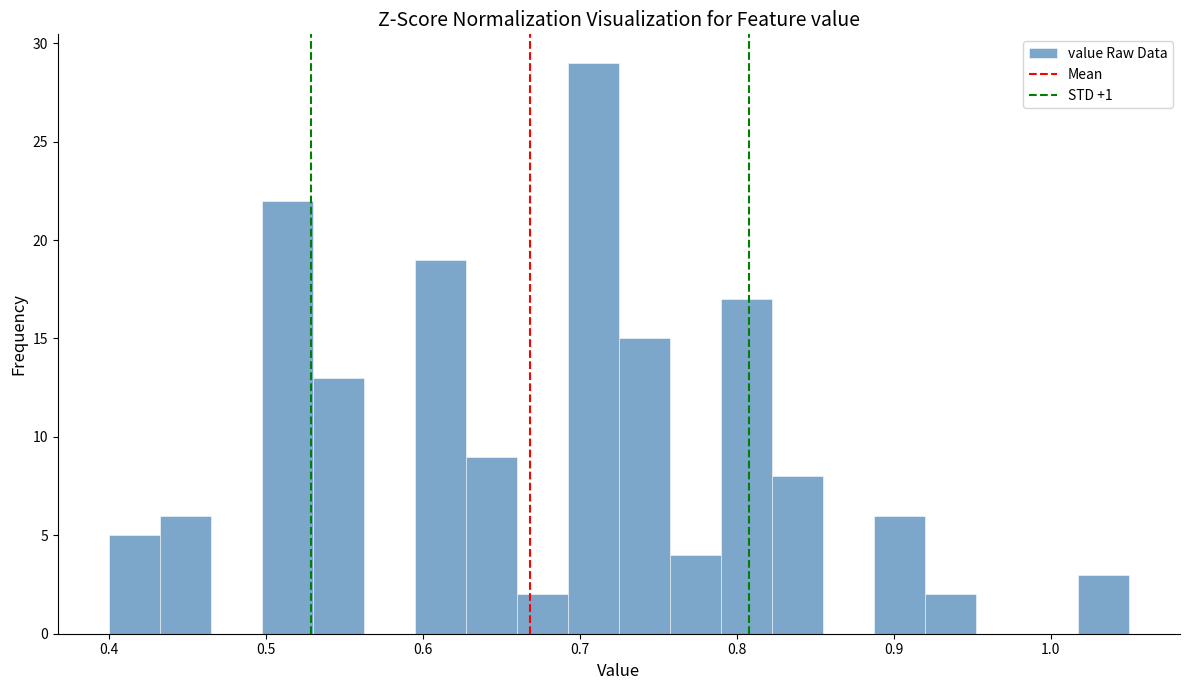

Around what value on the x-axis is the tallest bar? Give the approximate position of its centre, as read against the axis.

0.71